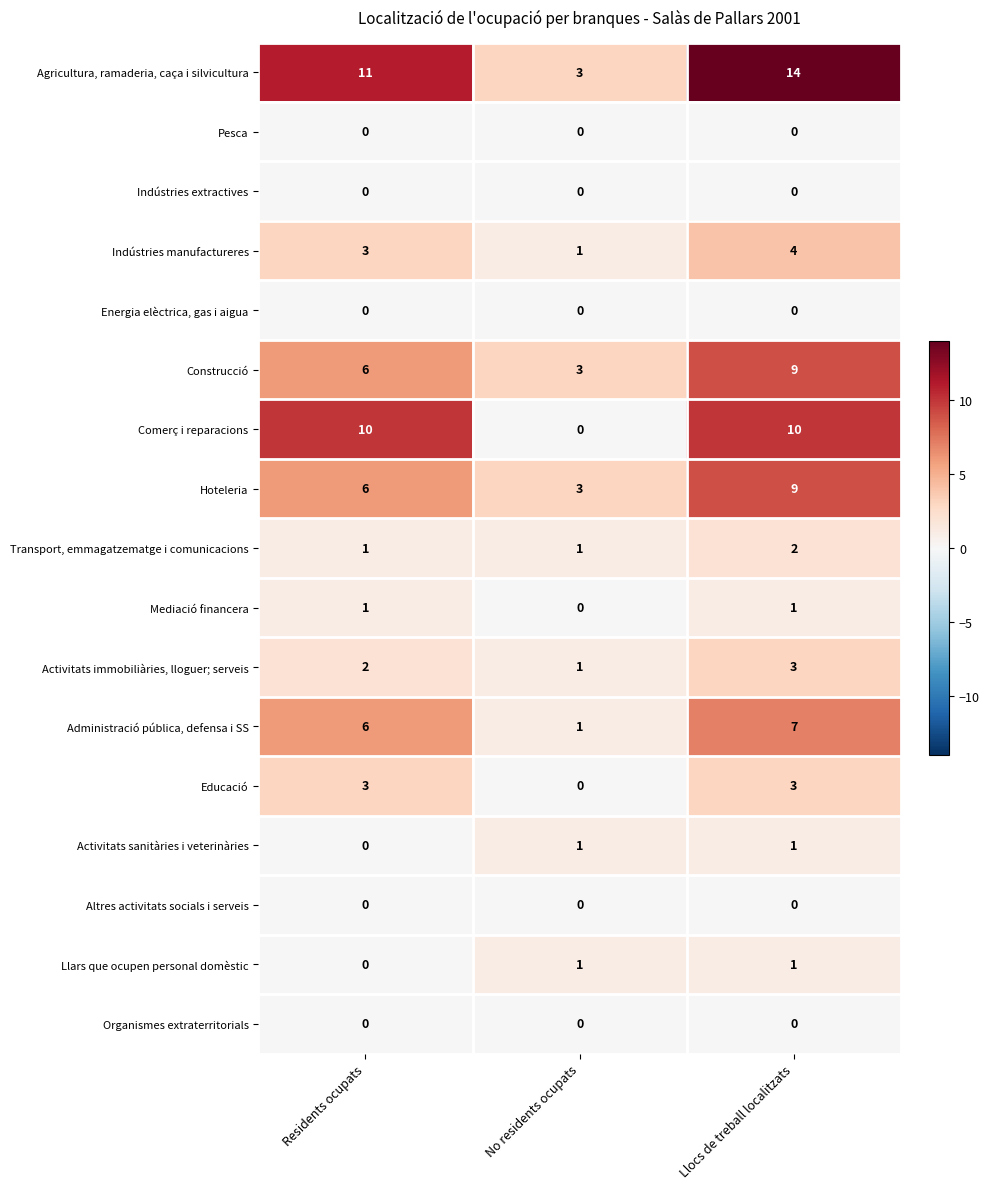

Which series has the largest total across all categories?

Agricultura, ramaderia, caça i silvicultura